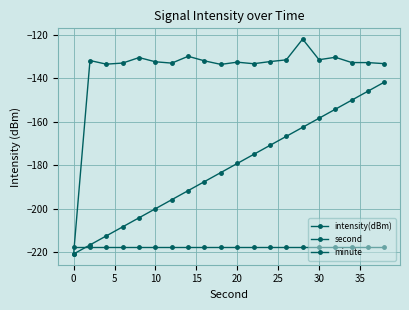

How many lines are shown in the chart?

3